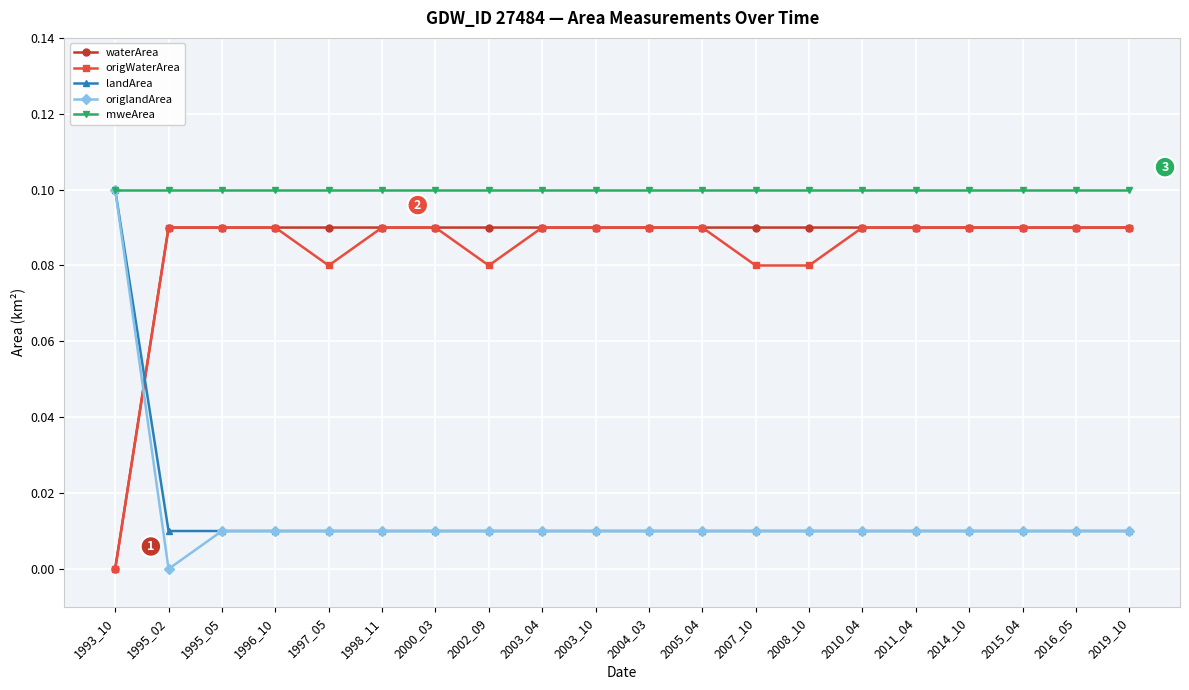

What is the total value across all series at 2014_10?

0.3